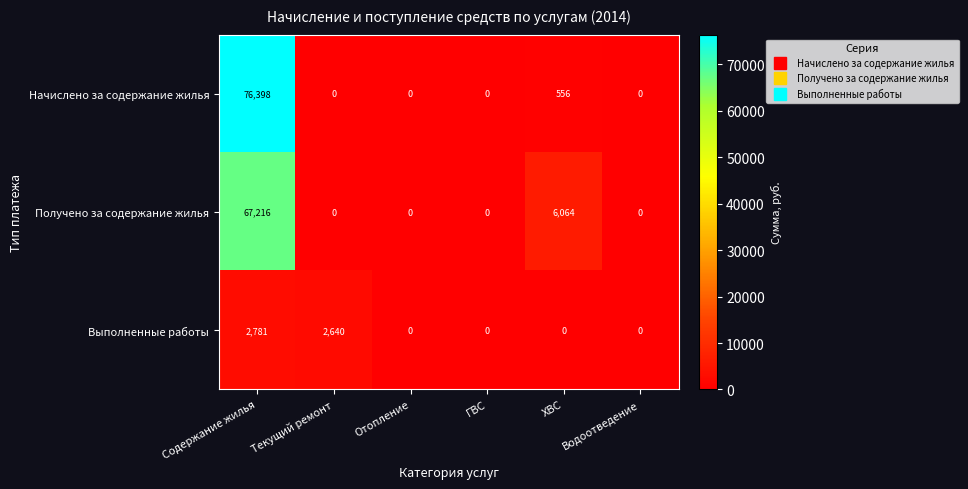

What is the difference between the maximum and minimum values in the Выполненные работы series?

2781